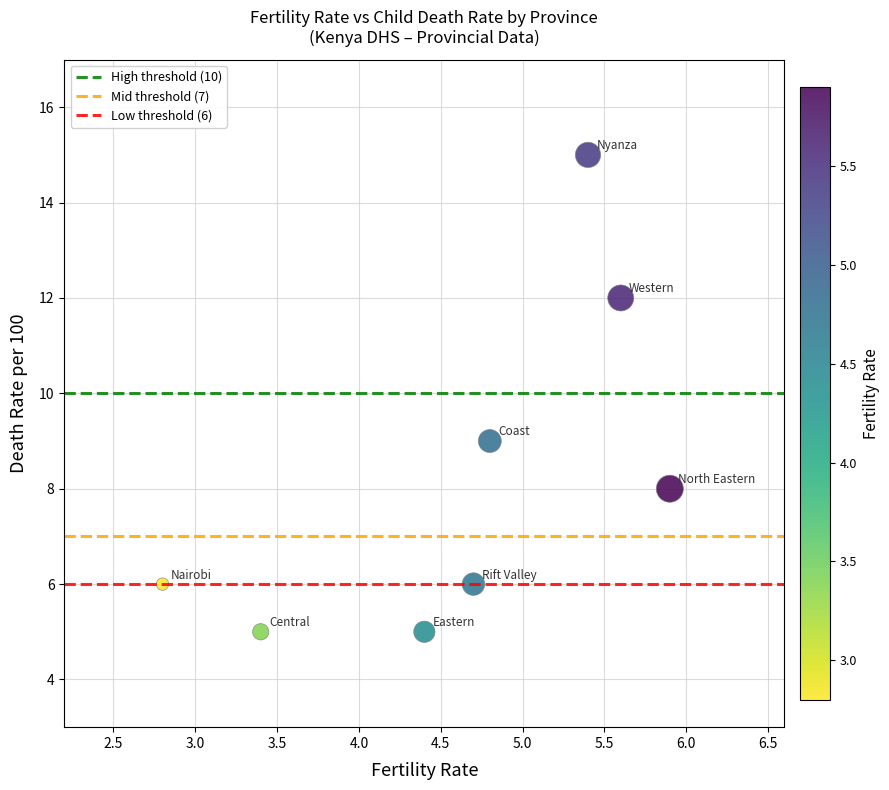

What Y value in the scatter plot is closest to 10?

9